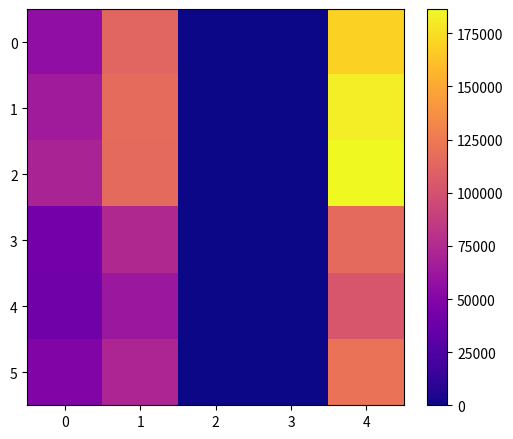

Which series changed the most between 1 and 2?

1